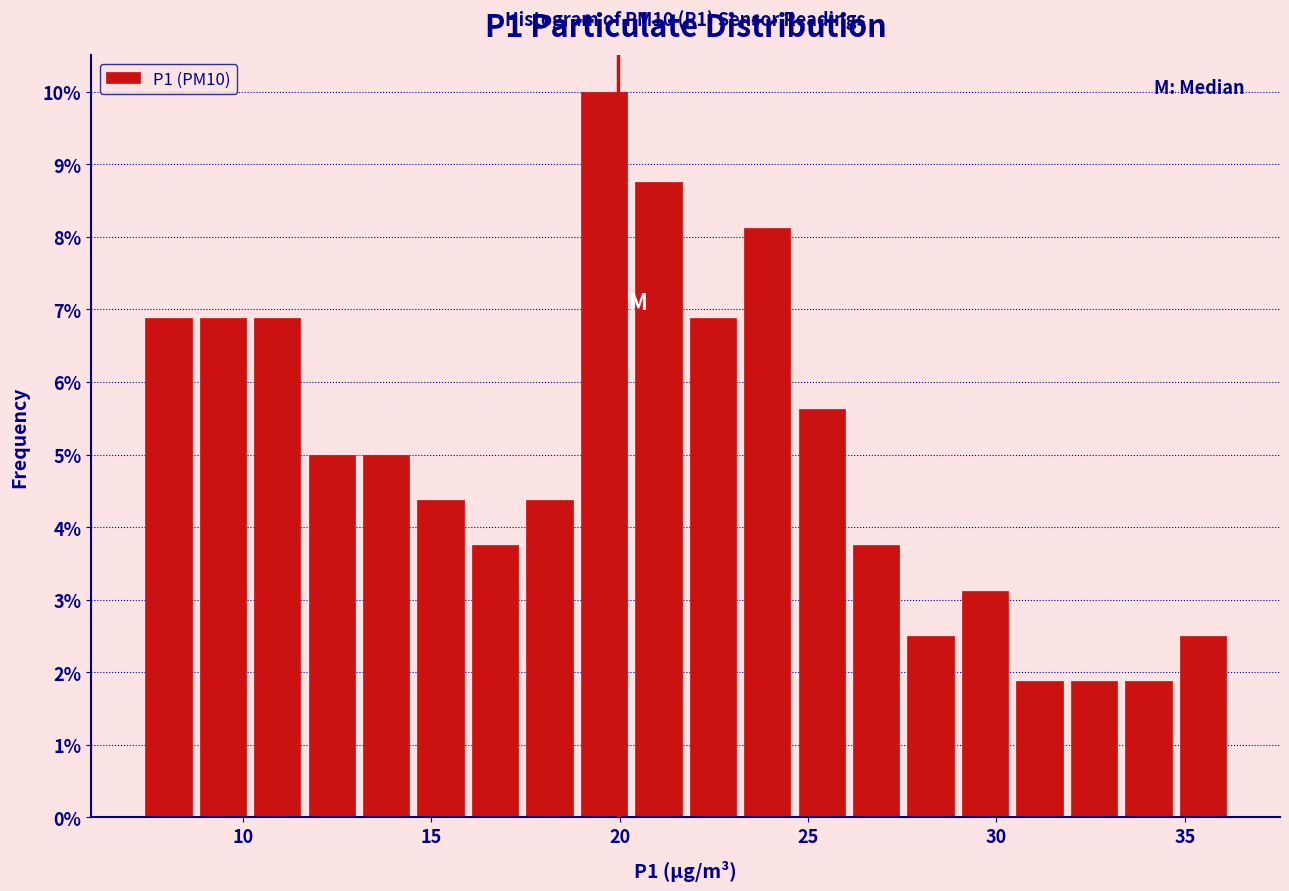

Read against the x-axis, roughly where is the centre of the tallest bar?

19.5